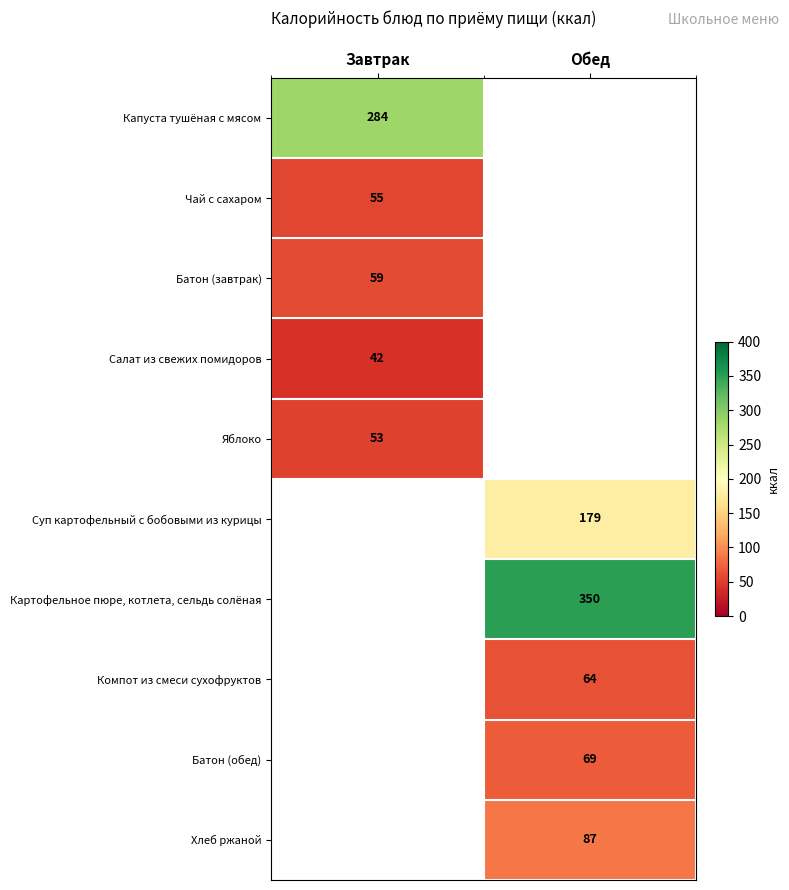

The value of Капуста тушёная с мясом at Завтрак is 483. True or false?

False